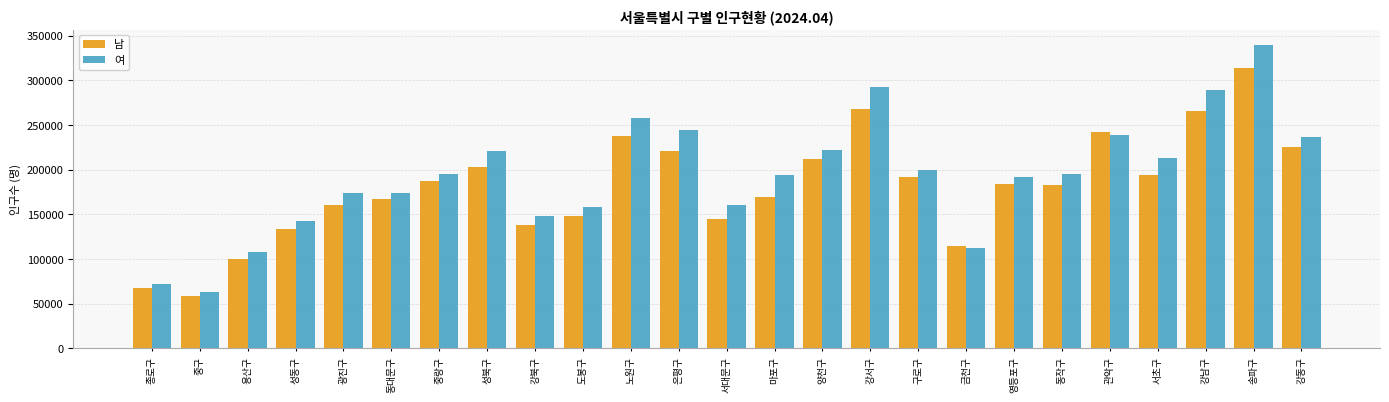

Which series changed the most between 성북구 and 영등포구?

여